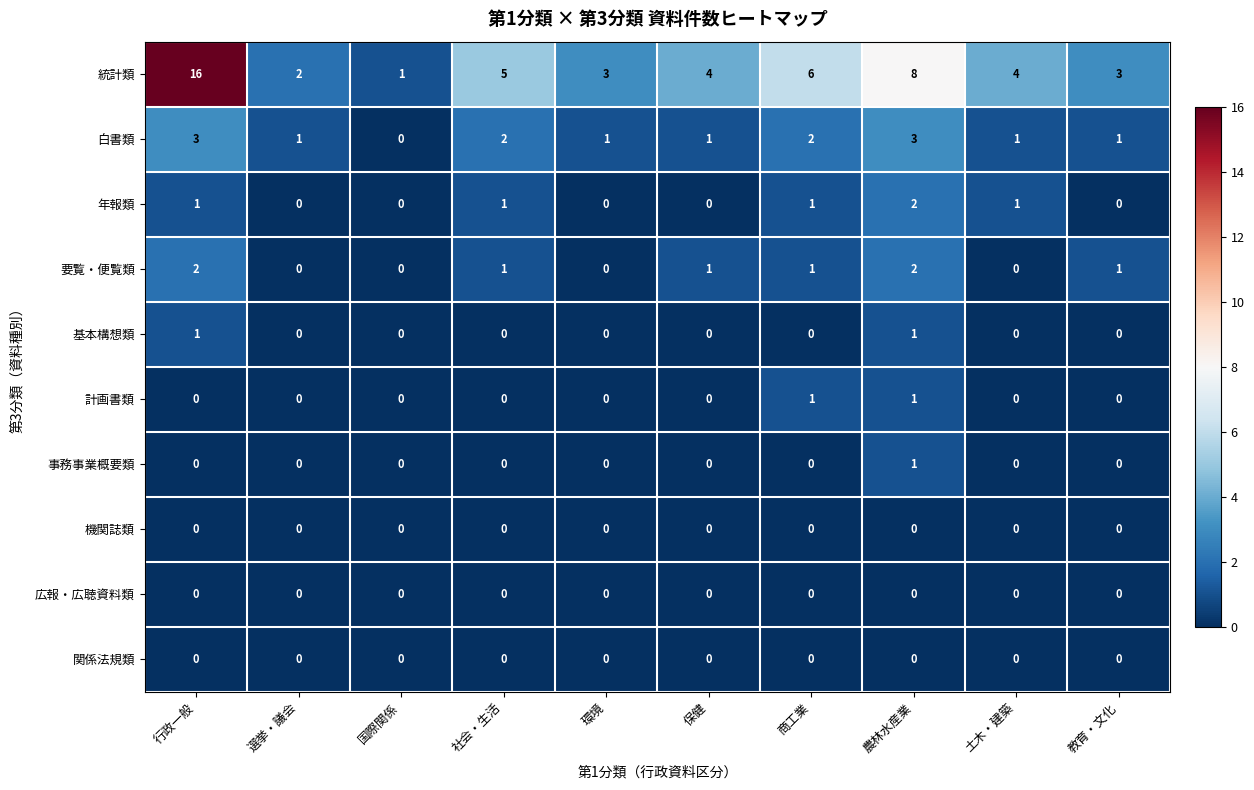

True or false: 年報類 has a value of 1 at 商工業.

True